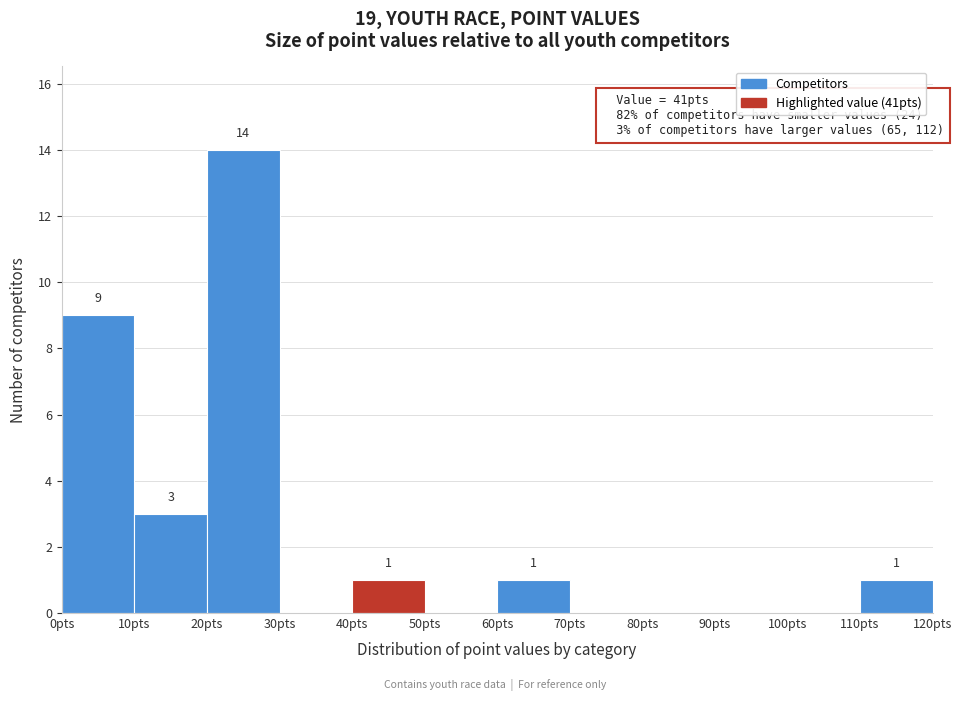

Which range on the x-axis has the tallest bar?

20 to 30